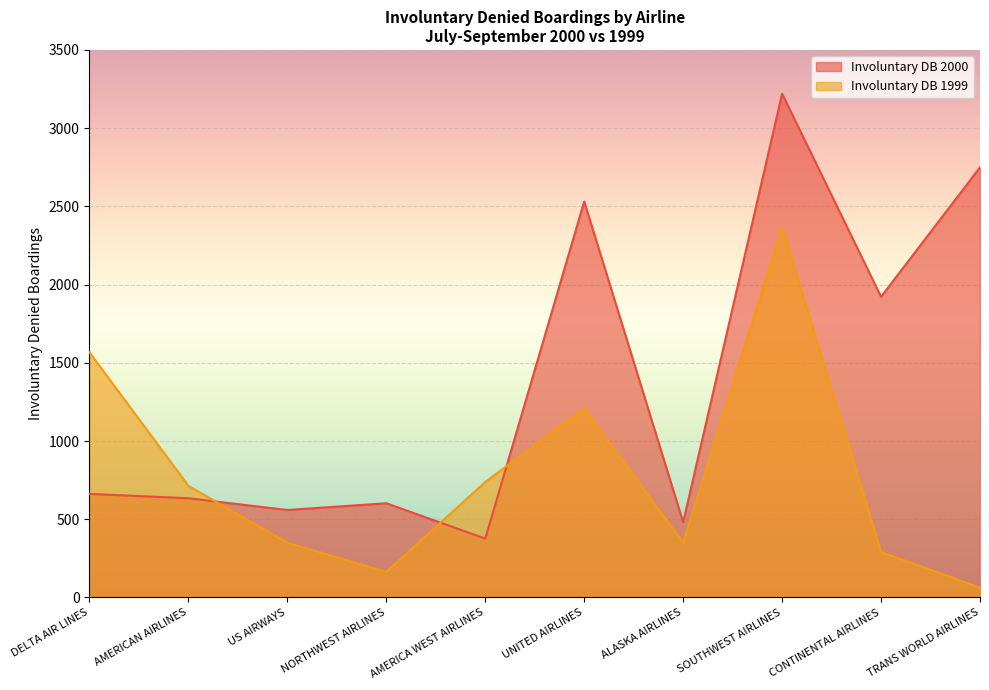

Where does the Involuntary DB 1999 series first go above 713?

DELTA AIR LINES